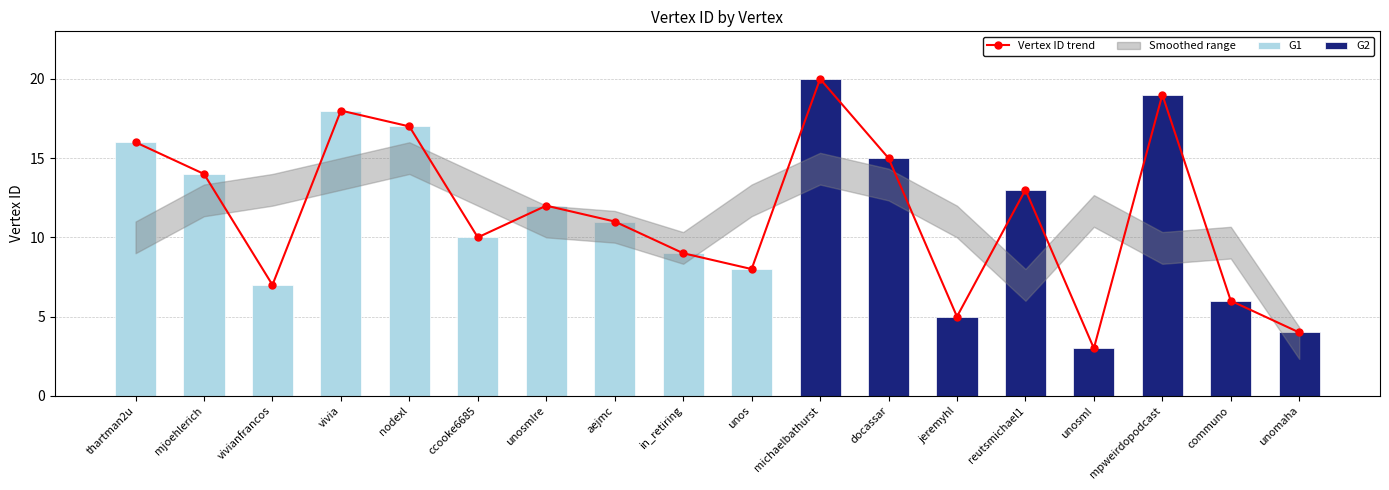

What is the sum of all values?

207